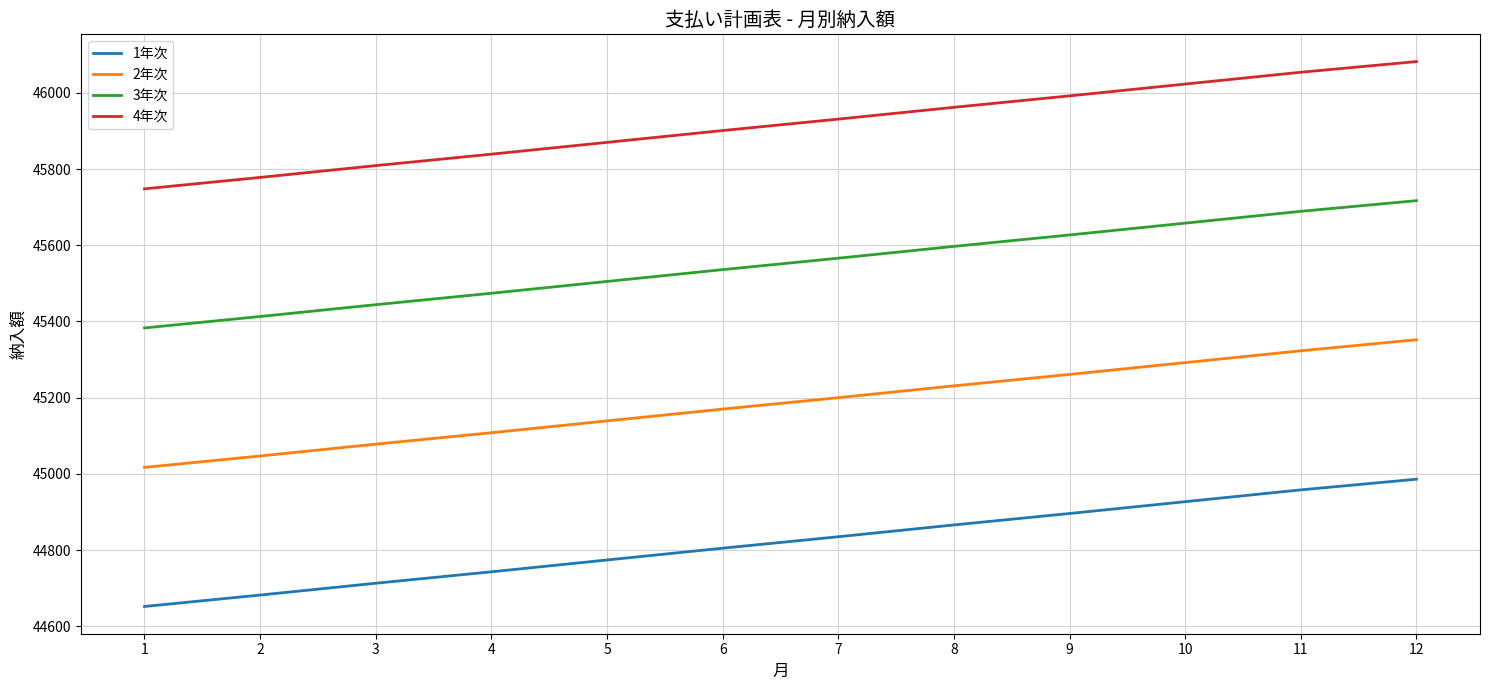

True or false: 3年次 and 1年次 intersect in this chart.

False